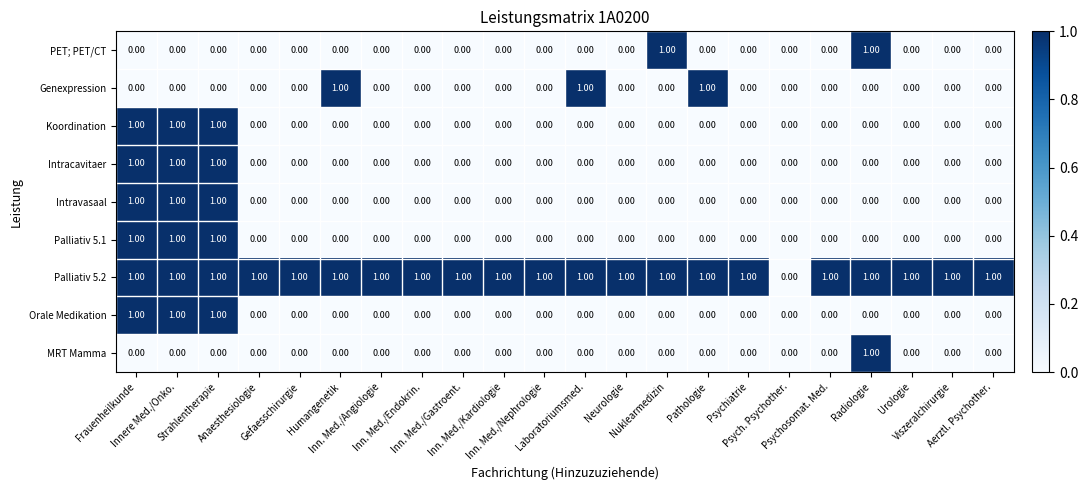

What is the sum of all Palliativ 5.1 values?

3